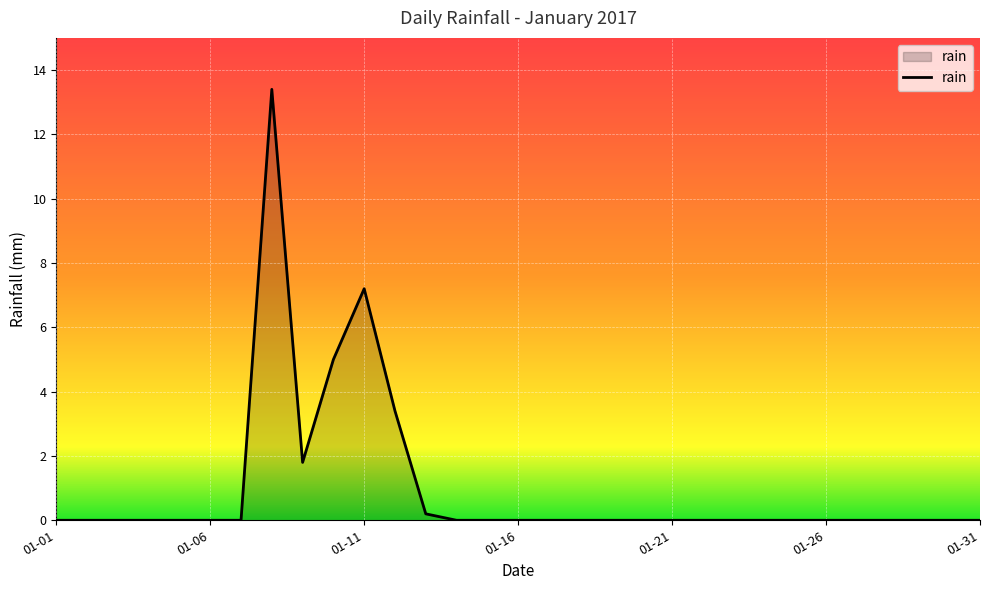

What is the maximum value shown in the chart?

13.4